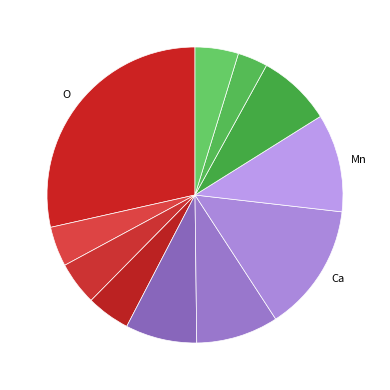

How many segments does this pie chart have?

11